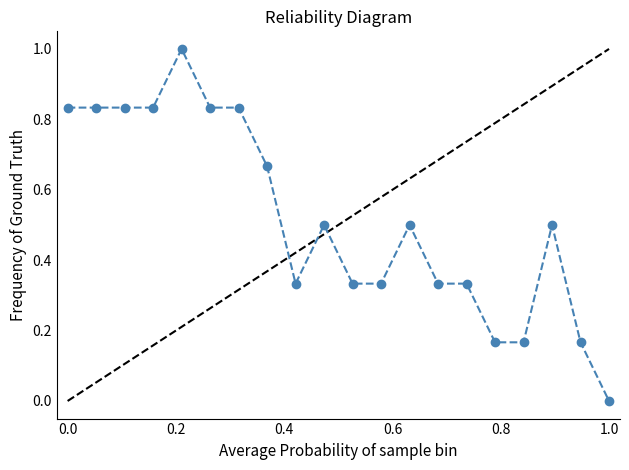

What is the average value?

0.5